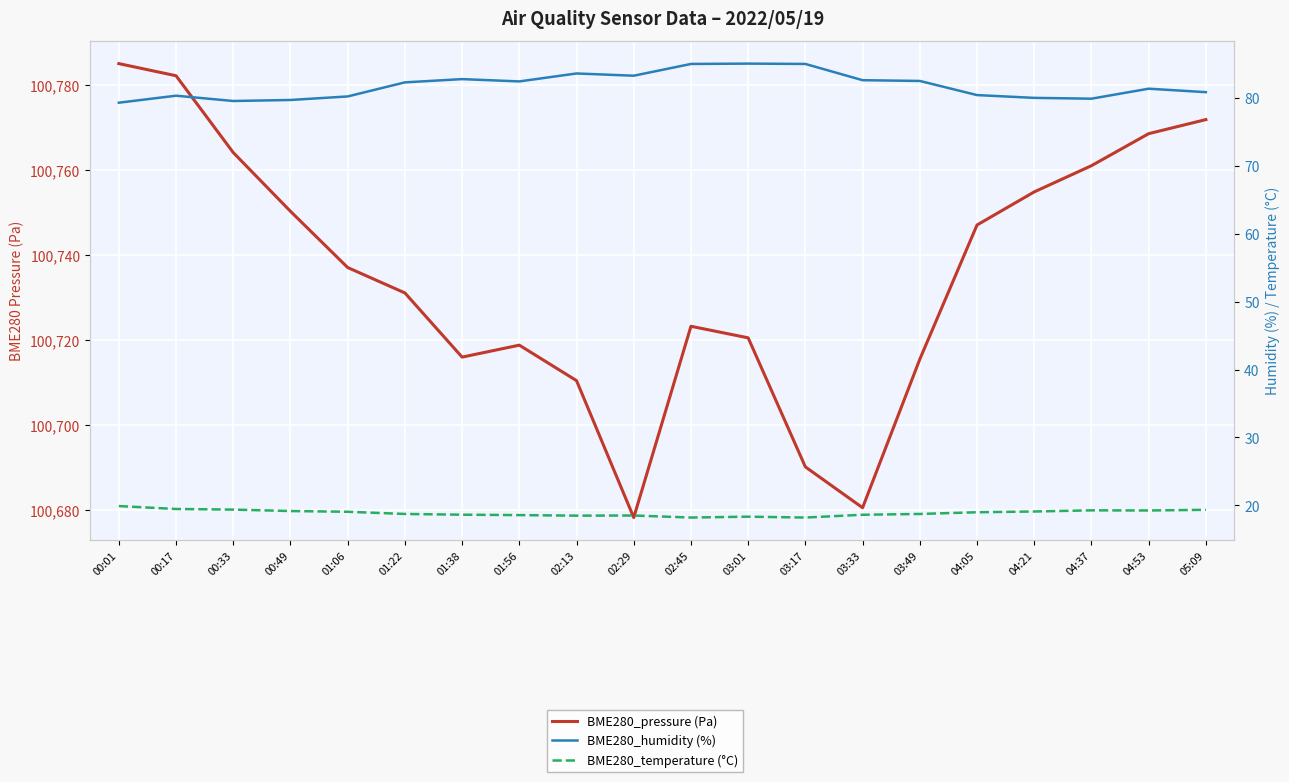

Is this an area chart (filled region under the line)?

No